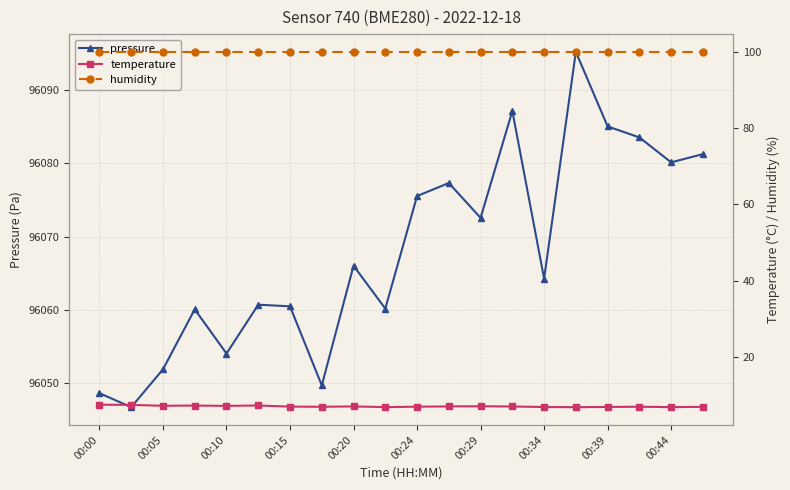

Where does the pressure series first go above 96066?

00:20